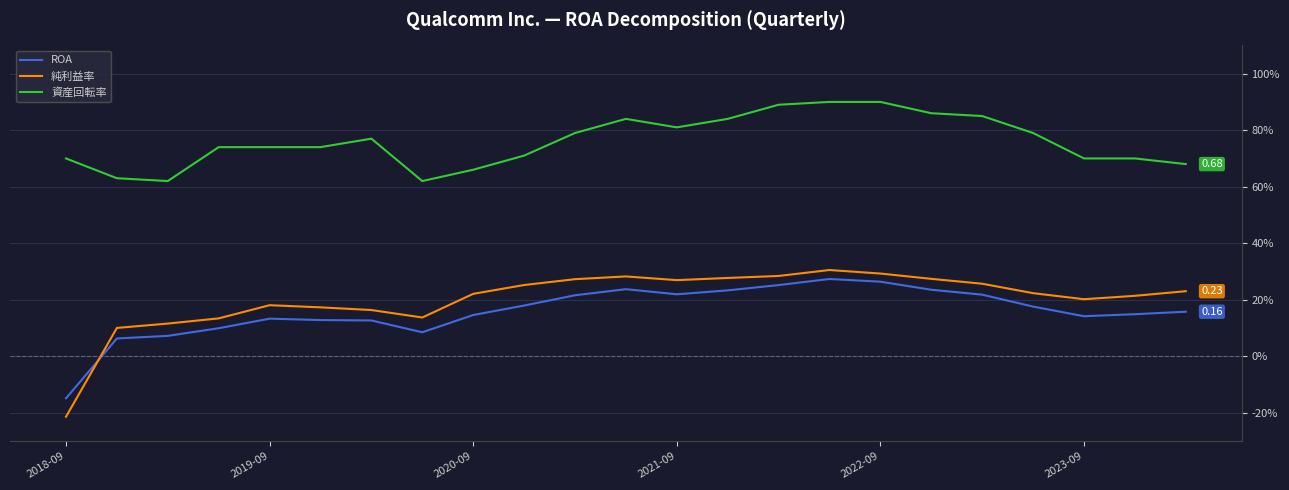

Does the chart display data point markers on the line(s)?

No